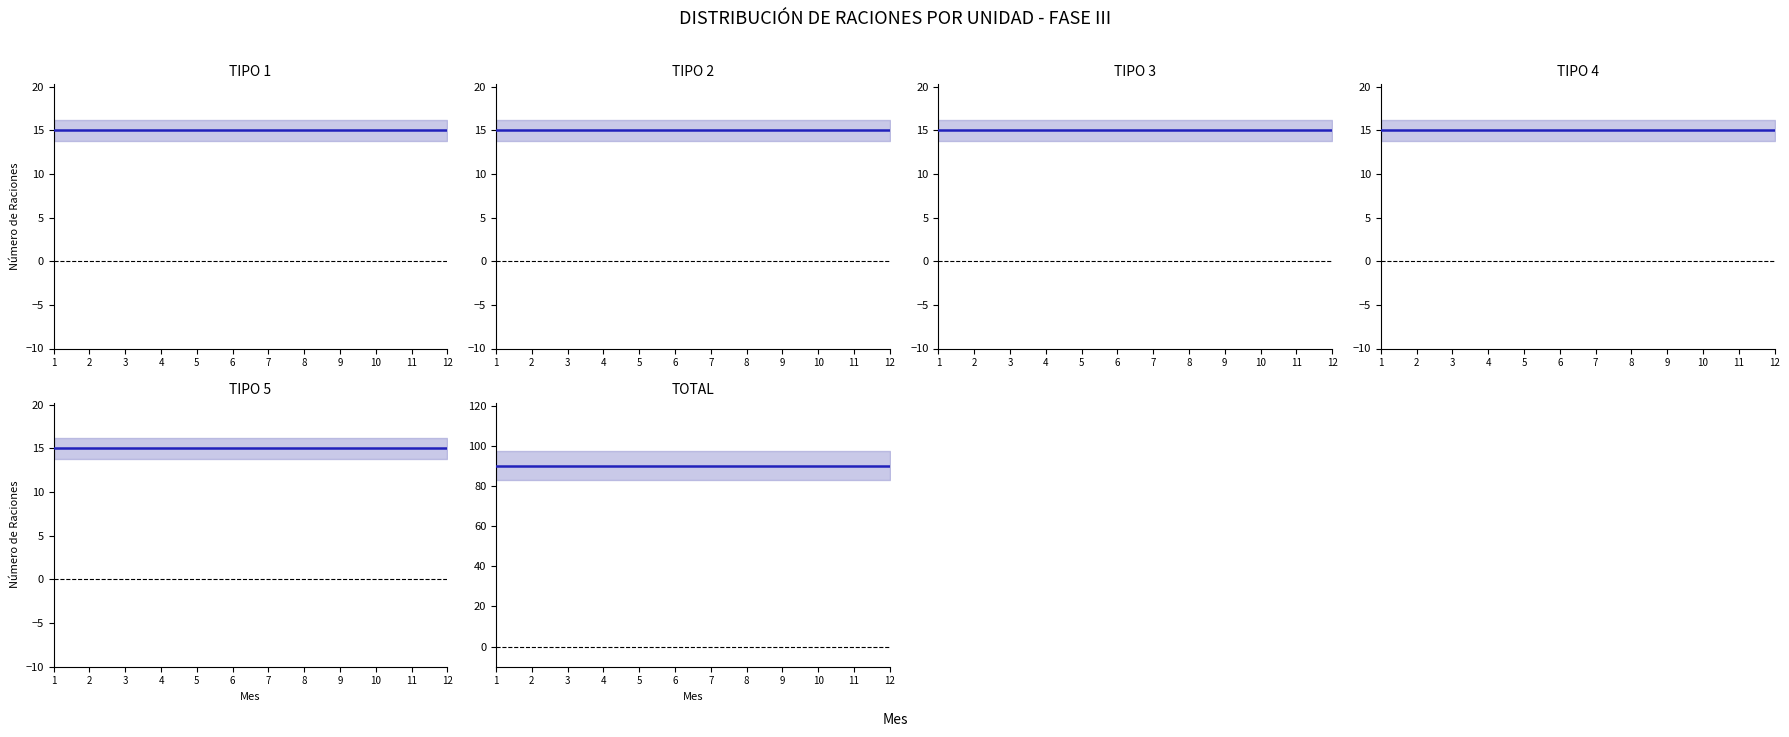

How many series are shown in this chart?

6